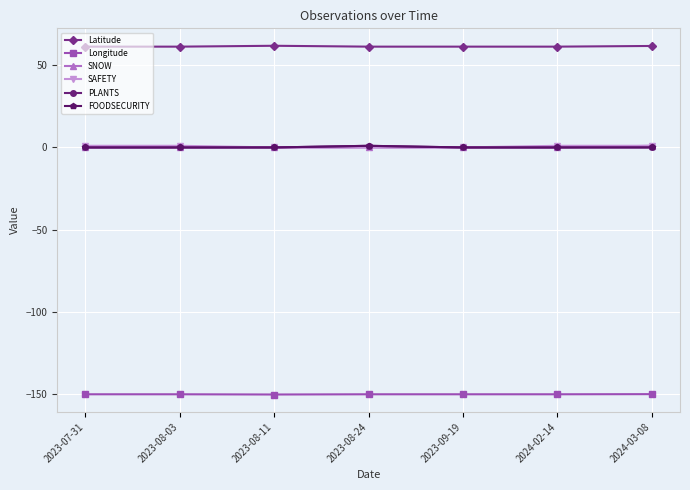

True or false: SAFETY and Longitude intersect in this chart.

False